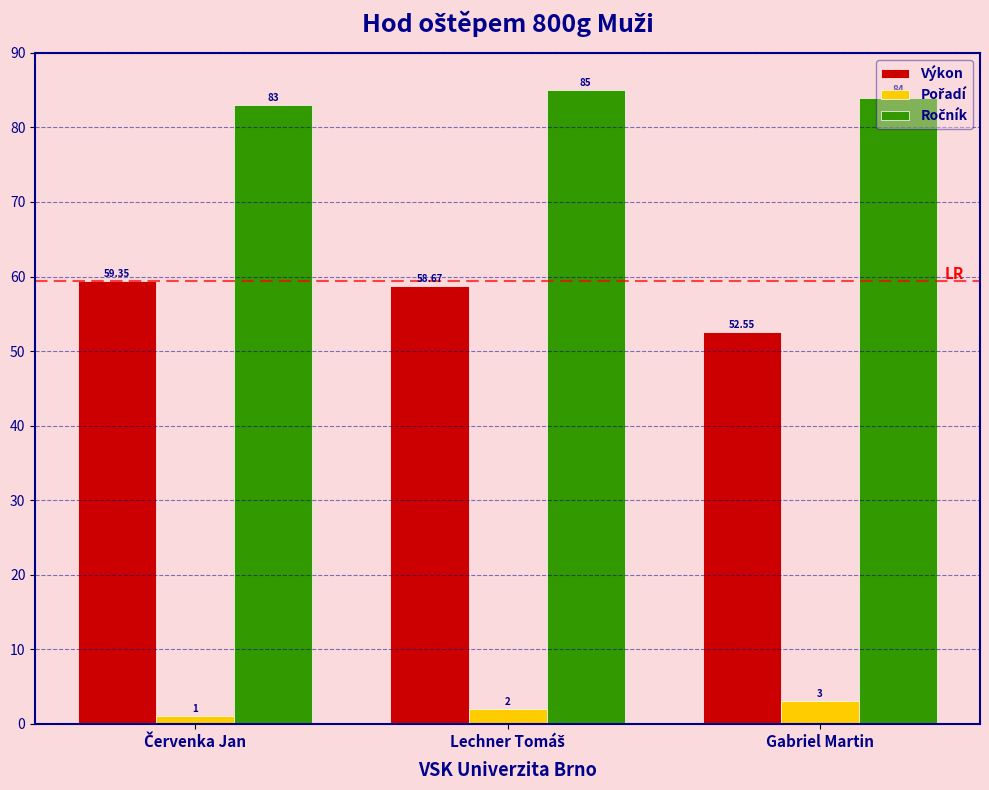

Which series has the largest range (max minus min)?

Výkon